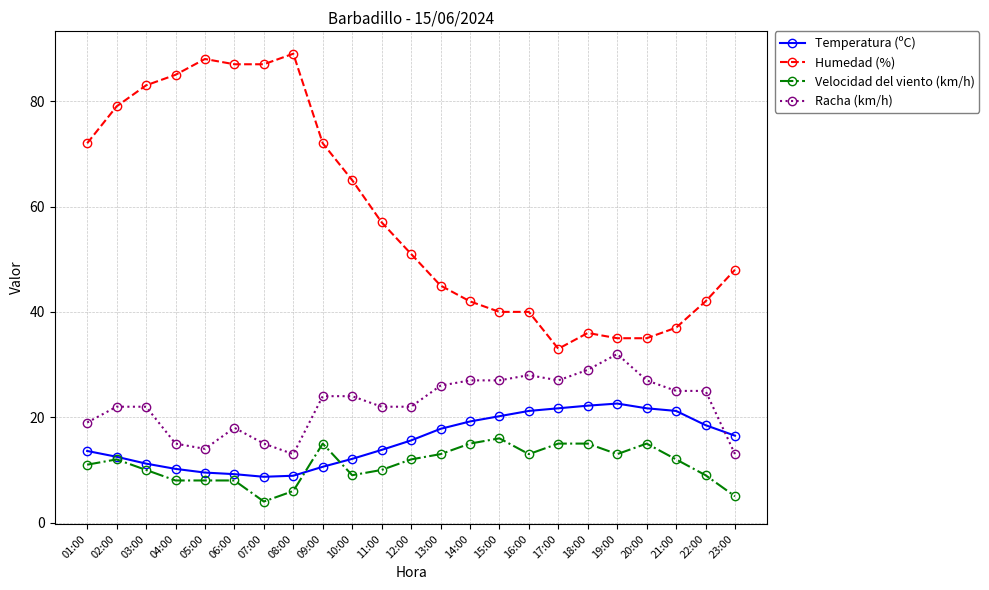

What value does the Velocidad del viento (km/h) series have at 01:00?

11.0